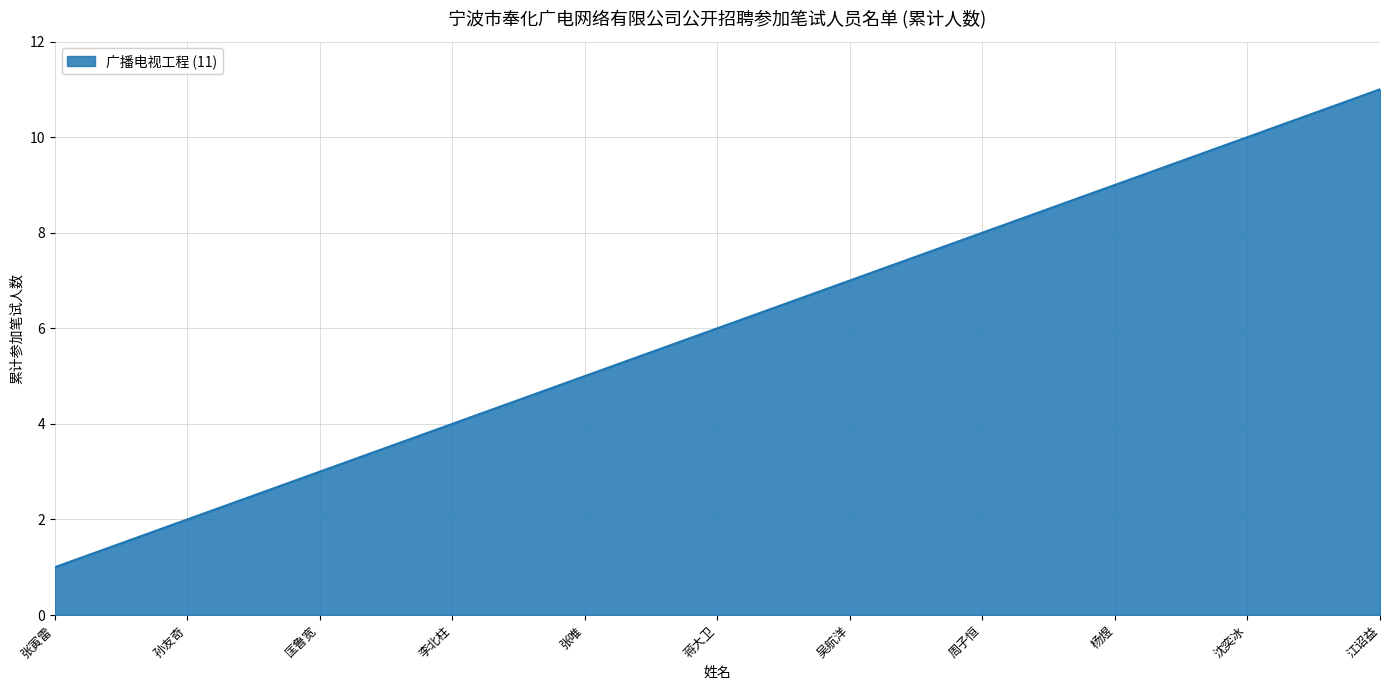

What is the ratio of the value at 孙友奇 to the value at 沈奕冰?

0.2